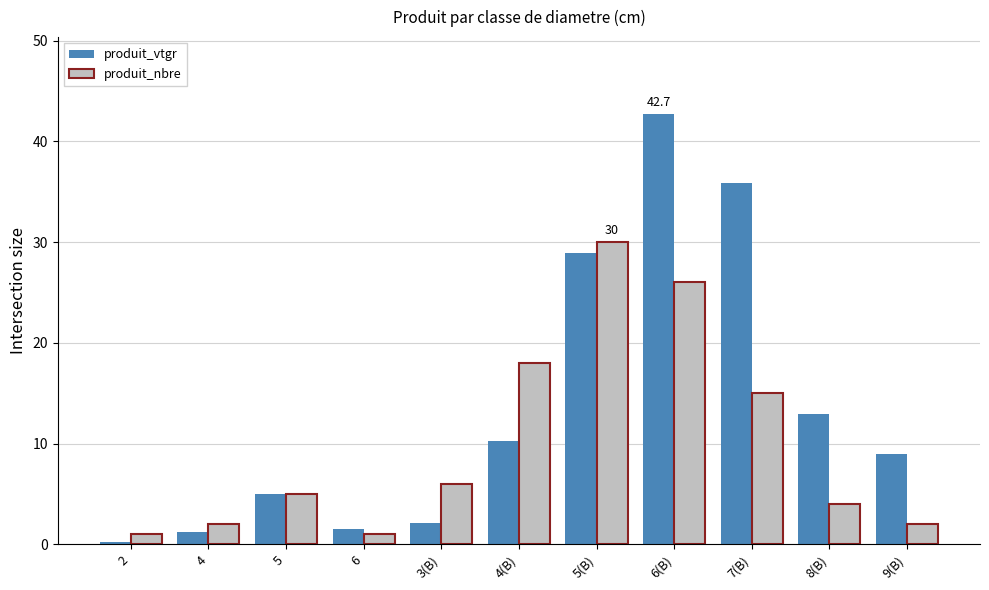

What is the value of the produit_vtgr bar at the 7th from the left?

28.9